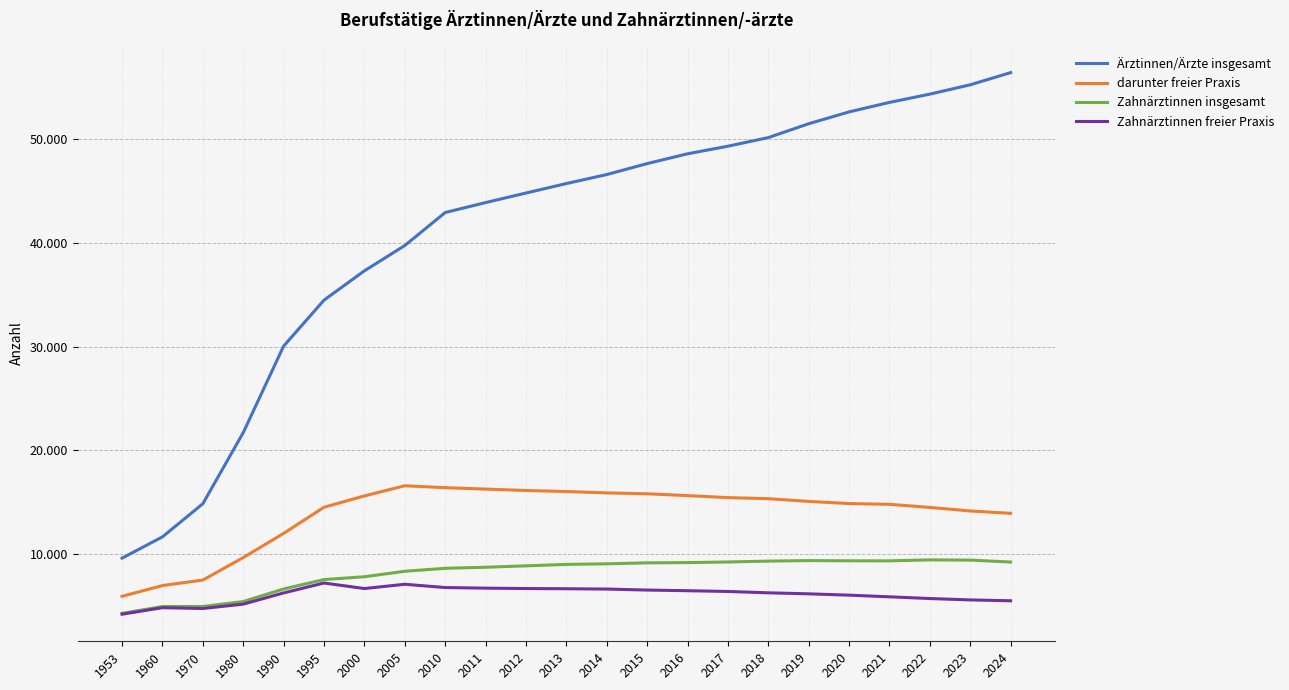

What are all the series names shown in the legend?

Ärztinnen/Ärzte insgesamt, darunter freier Praxis, Zahnärztinnen insgesamt, Zahnärztinnen freier Praxis